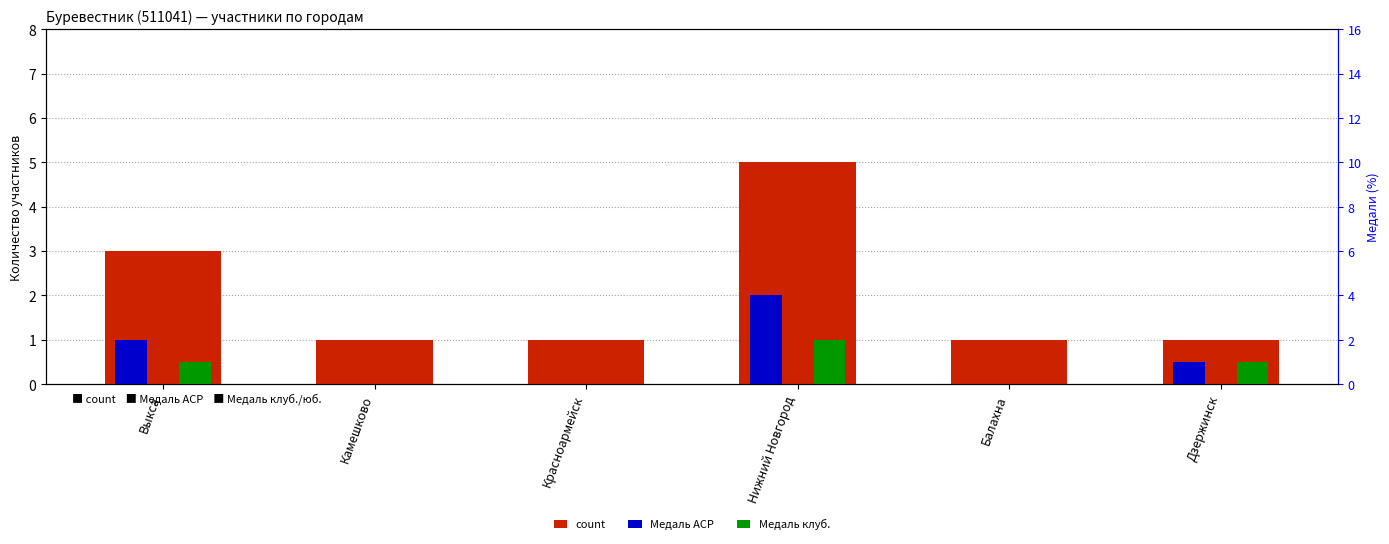

What value does the Медаль клуб. series have at Нижний Новгород?

2